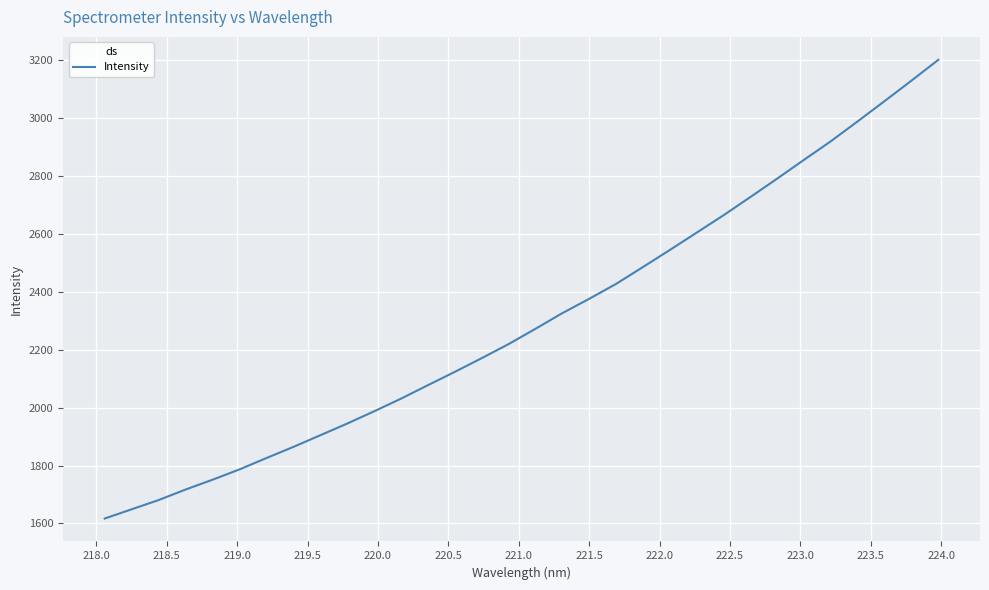

What is the maximum value shown in the chart?

3200.9